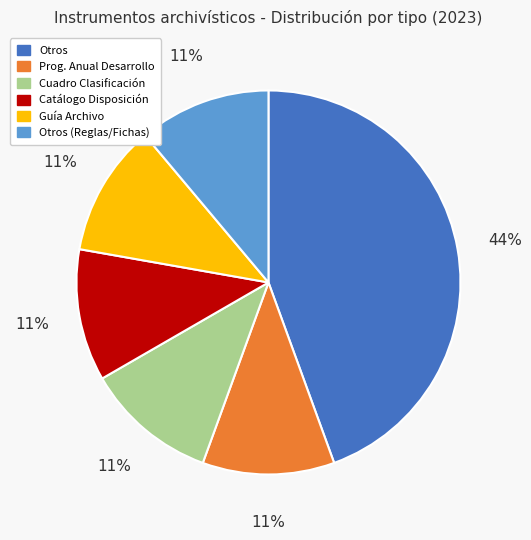

To the nearest percent, what is the difference between the largest and smallest slice percentages?

33%